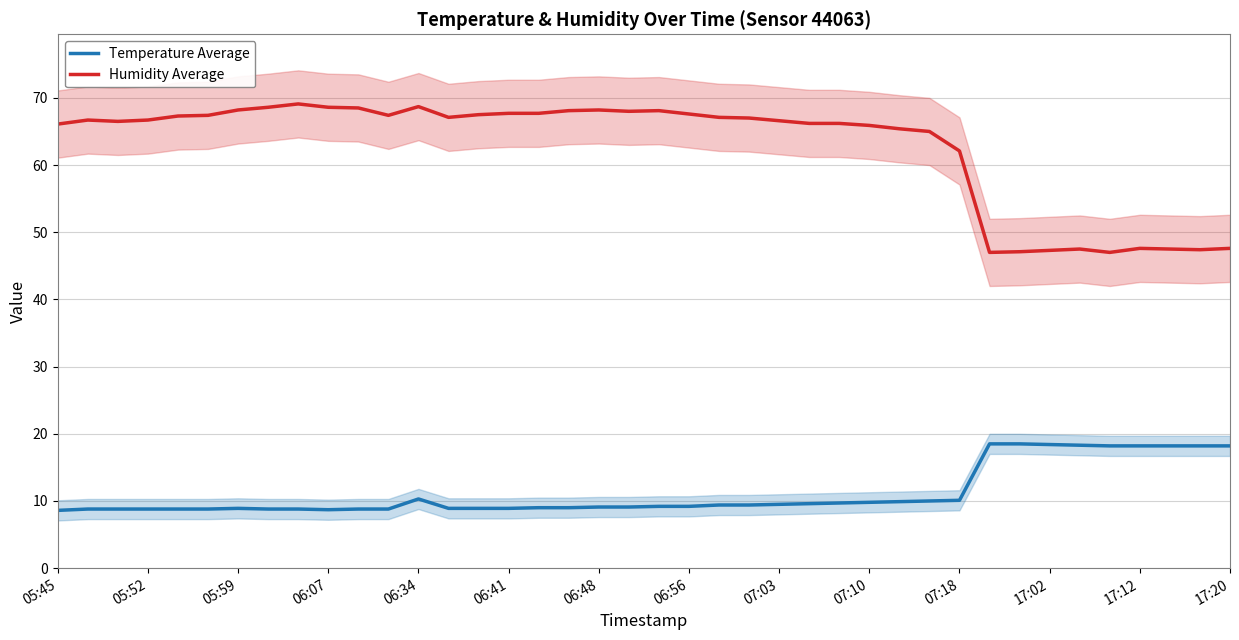

True or false: Humidity Average and Temperature Average cross at least once.

False